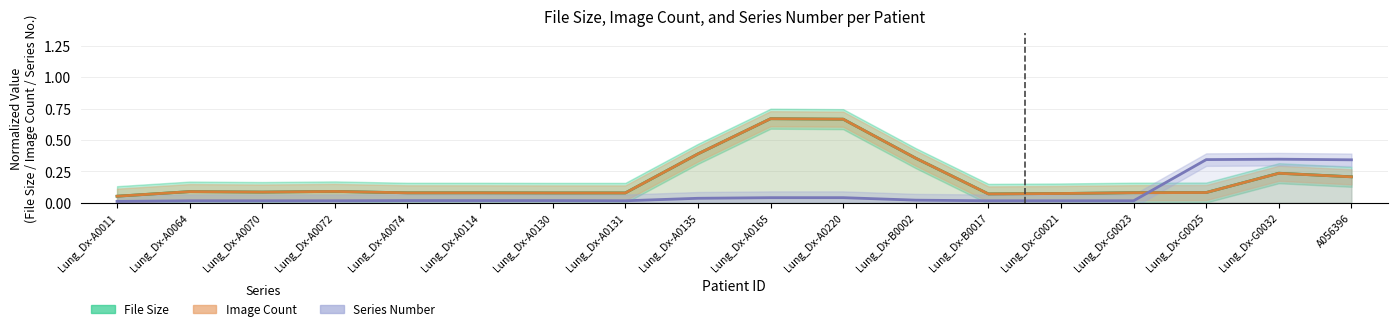

List the labels in order of Series Number value, largest first.

Lung_Dx-G0032, Lung_Dx-G0025, A056396, Lung_Dx-A0165, Lung_Dx-A0220, Lung_Dx-A0135, Lung_Dx-B0002, Lung_Dx-A0074, Lung_Dx-A0114, Lung_Dx-A0130, Lung_Dx-A0064, Lung_Dx-A0070, Lung_Dx-A0072, Lung_Dx-A0131, Lung_Dx-B0017, Lung_Dx-G0021, Lung_Dx-G0023, Lung_Dx-A0011